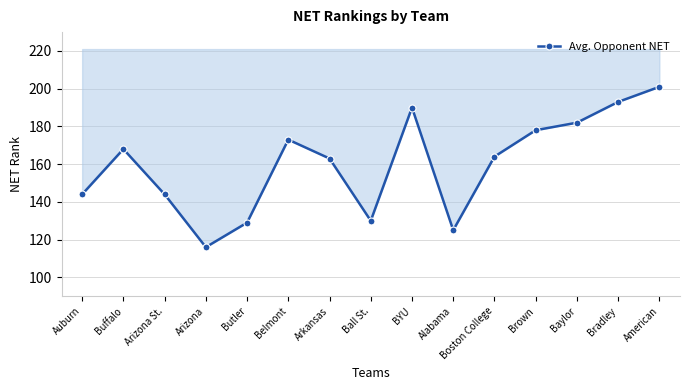

Reading left to right, transcribe all the data shown in this chart.

144	168	144	116	129	173	163	130	190	125	164	178	182	193	201